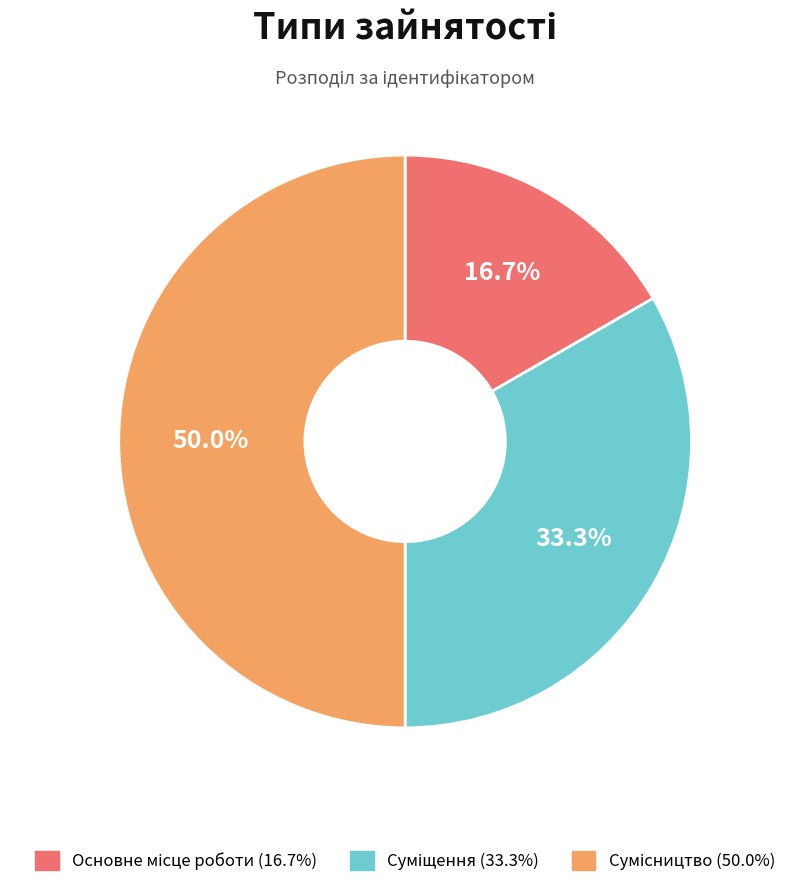

How much of the chart is everything except Сумісництво?

50.0%